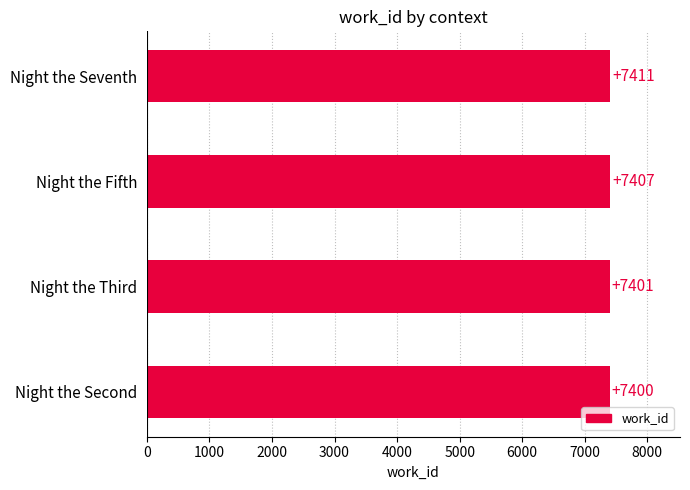

At which category does the chart reach its peak across all series?

Night the Seventh